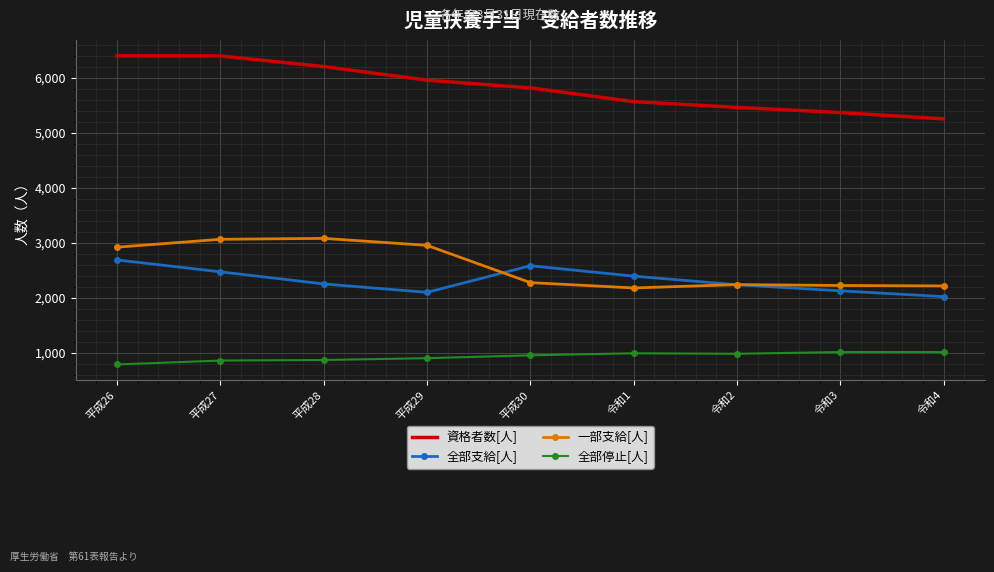

Which series has the widest spread of values?

資格者数[人]